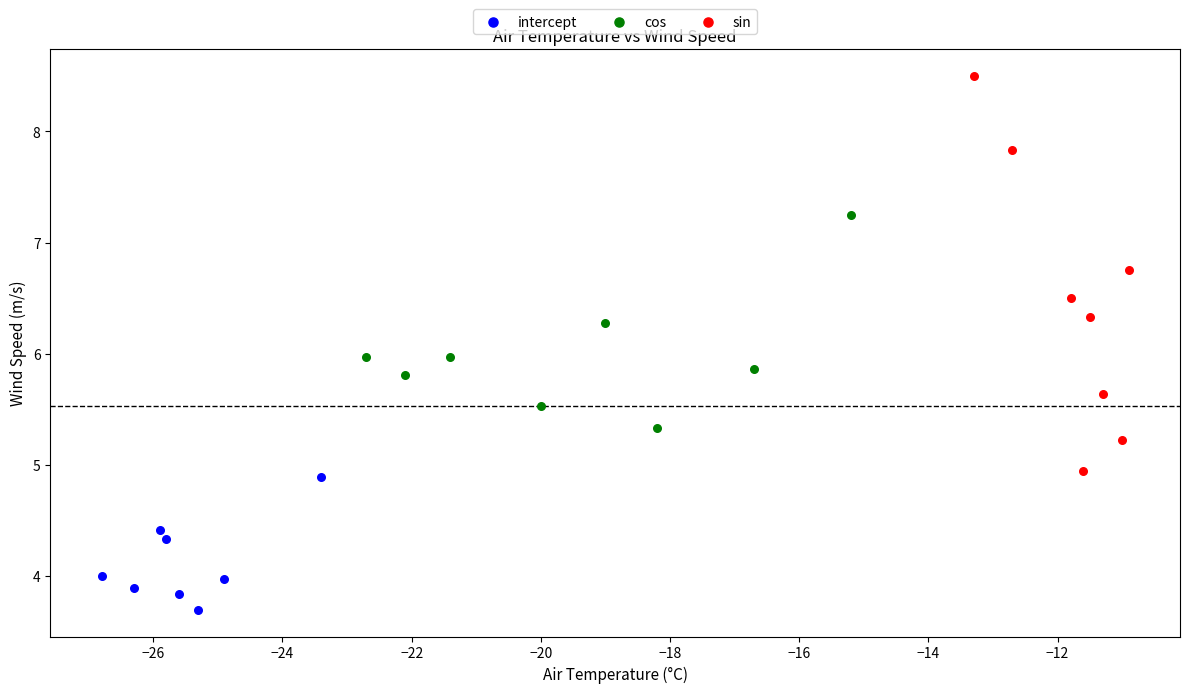

Which series reaches the maximum Y coordinate?

sin